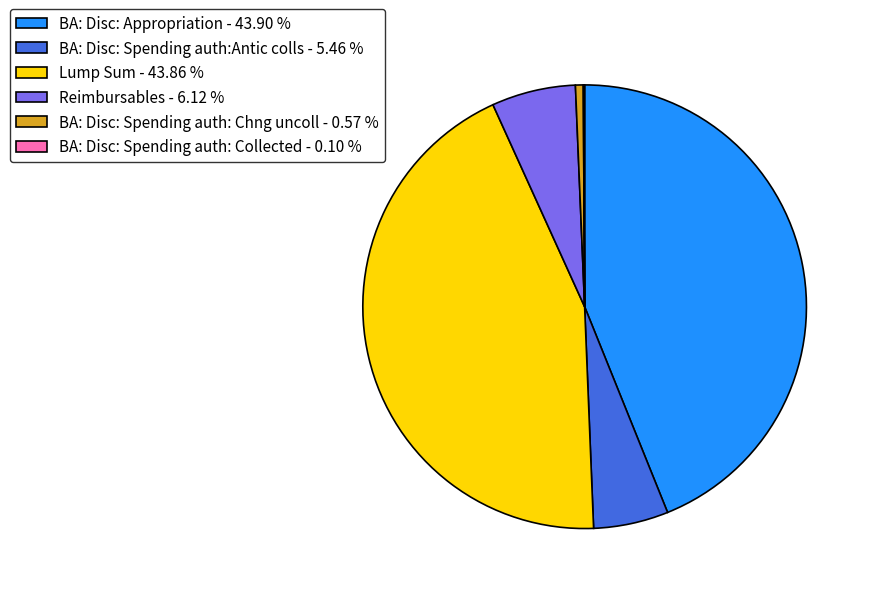

Which has a higher value, BA: Disc: Spending auth:Antic colls - 5.46 % or Reimbursables - 6.12 %?

Reimbursables - 6.12 %